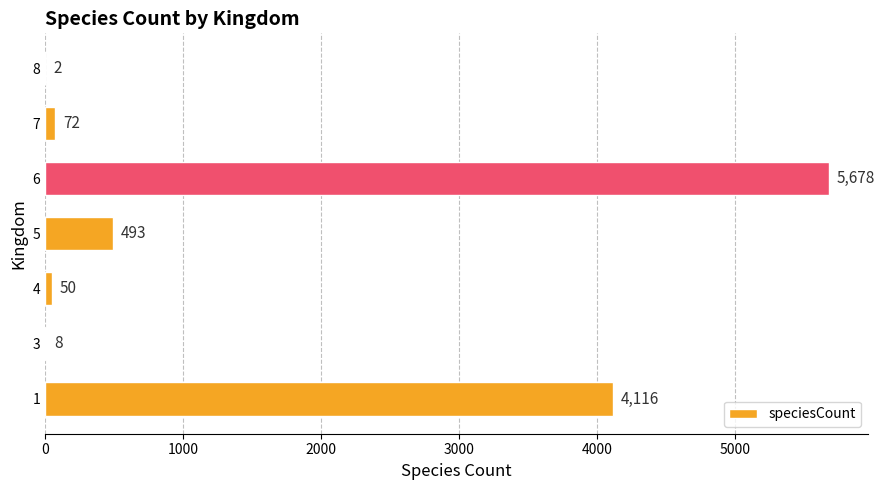

What is the ratio of the value at 1 to the value at 6?

0.7